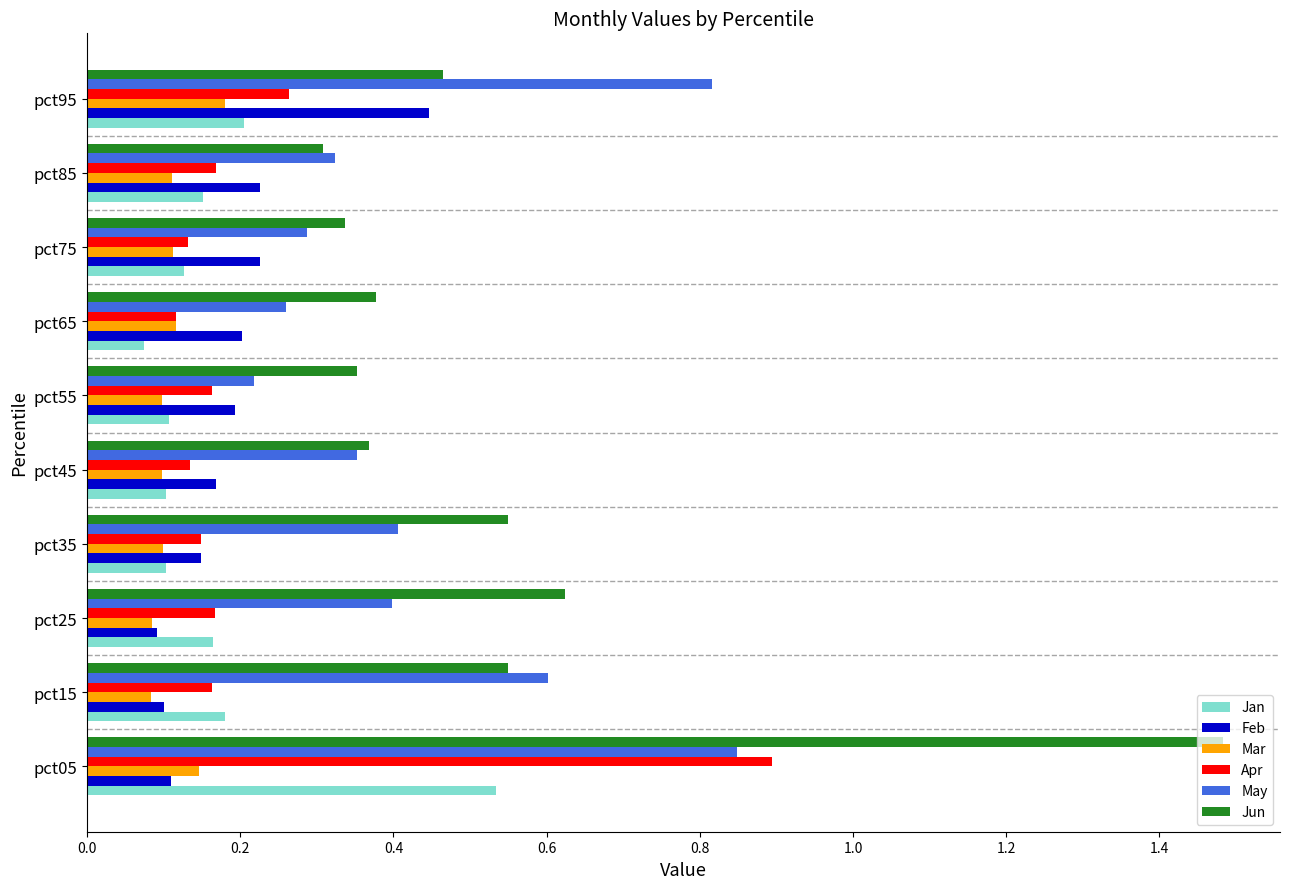

Which series has the largest total across all categories?

Jun